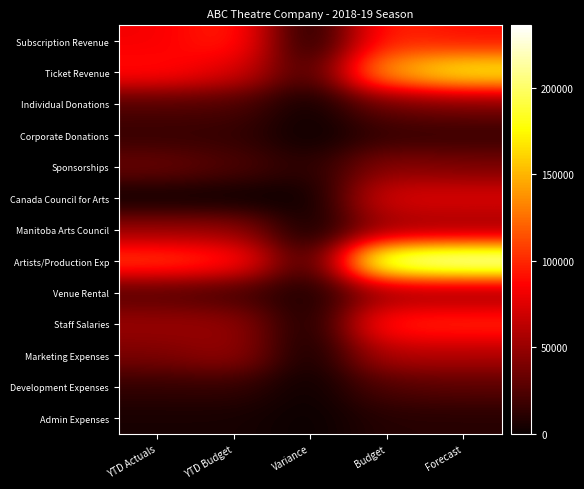

What is the total value across all series at Variance?

45000